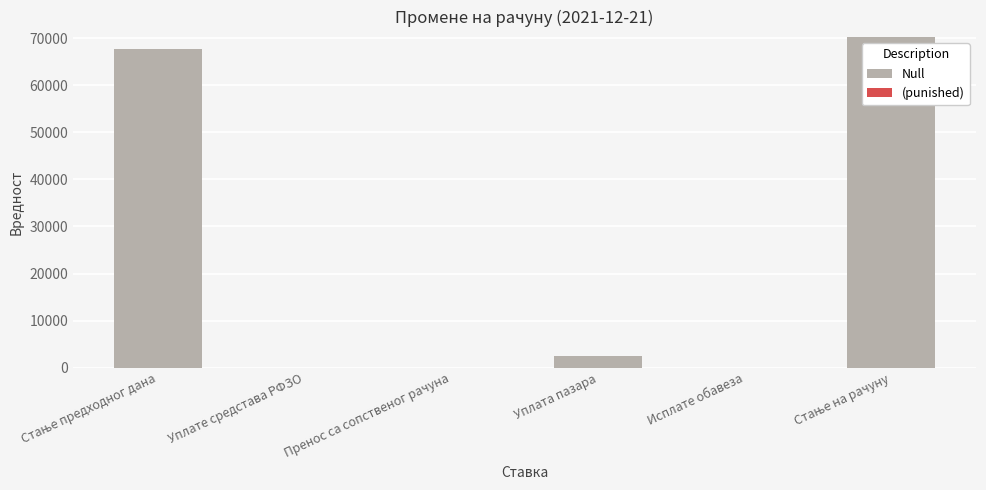

What is the change in value from Уплата пазара to Исплате обавеза?

-2500.0